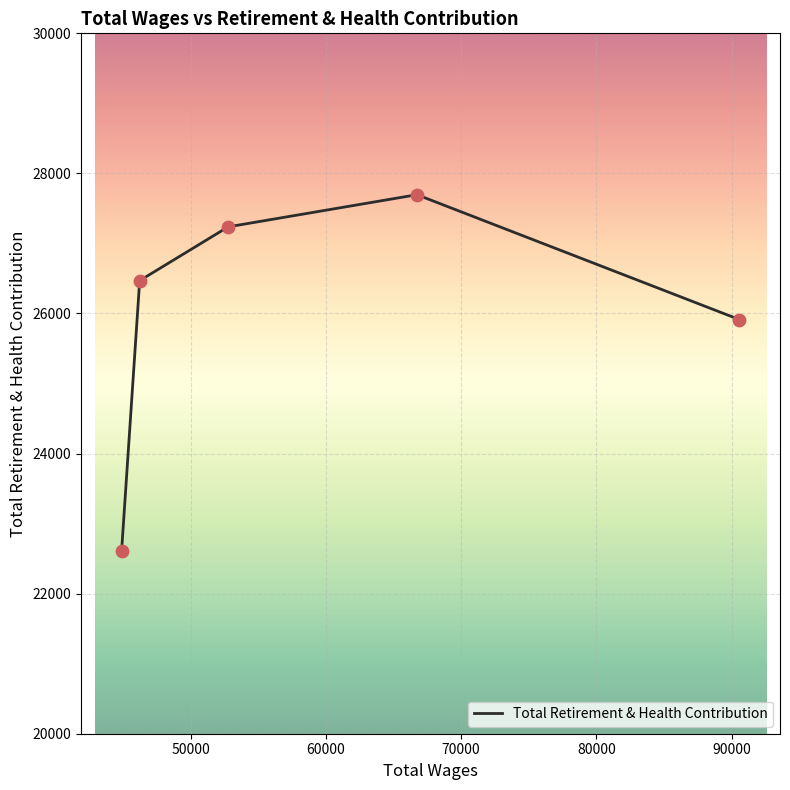

What is the difference between the maximum and second lowest values?

1783